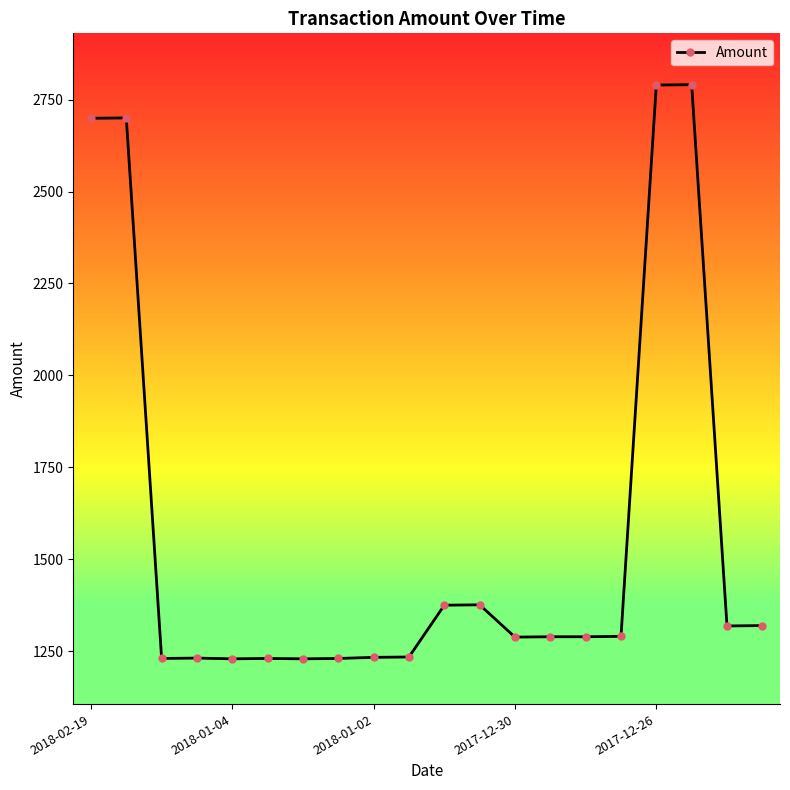

True or false: the data has more than 1 interior local peaks.

True